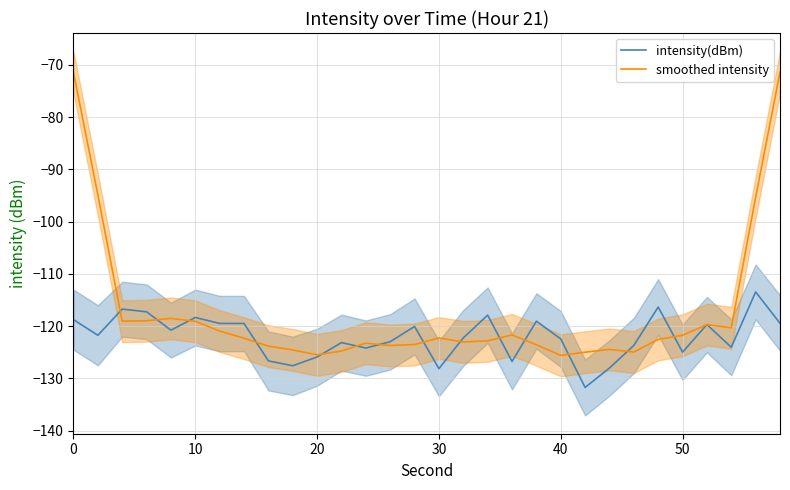

Which series has the largest total across all categories?

smoothed intensity